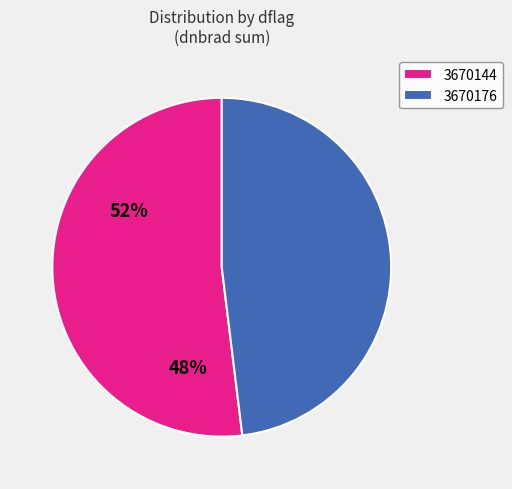

Count the number of slices in the pie.

2